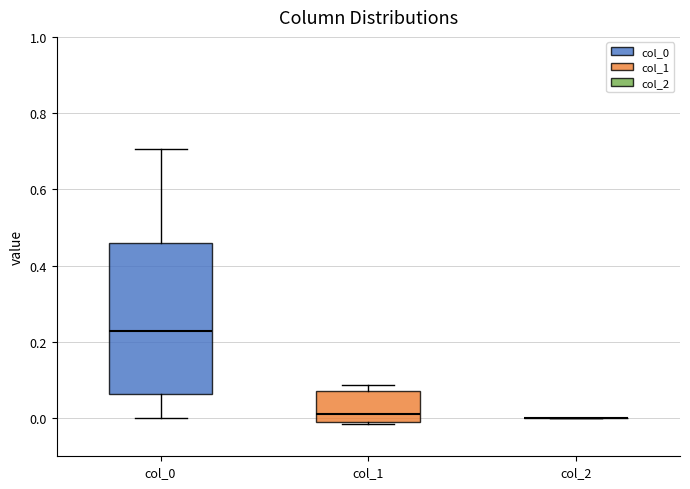

Reading left to right, transcribe this box plot: for each box, give where its median line is, the range the box spans, and where its two whiskers end, as read against the y-axis. The values are not printed on the chart, so give them approximately, as read against the axis.

col_0: median 0.22, box 0.06 to 0.46, whiskers 0.00 to 0.70
col_1: median 0.02, box 0.00 to 0.08, whiskers -0.02 to 0.08 (just above the box's upper edge)
col_2: box collapsed to a line at 0.00, whiskers 0.00 to 0.00